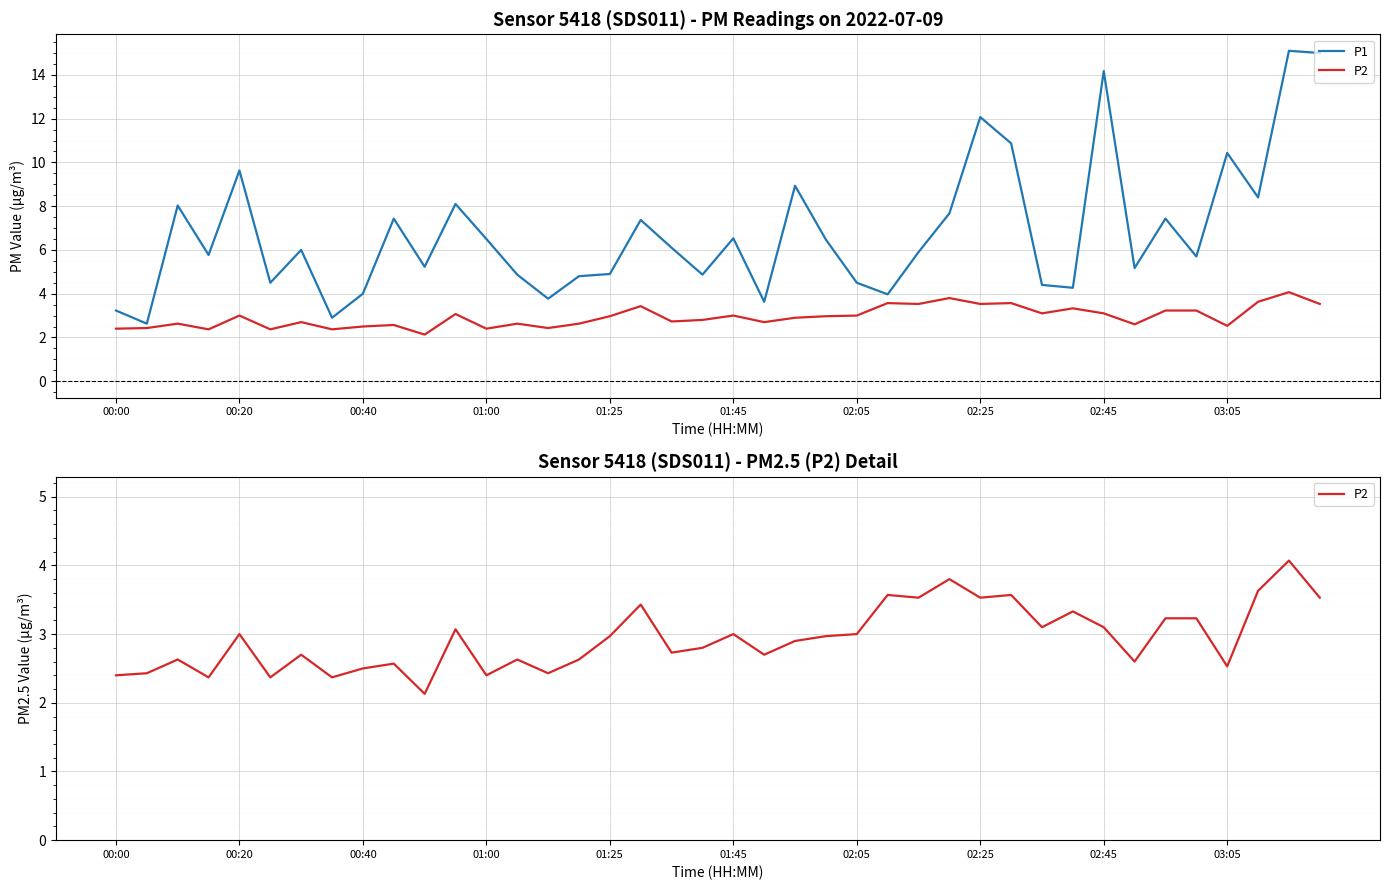

True or false: P1 and P2 intersect in this chart.

False